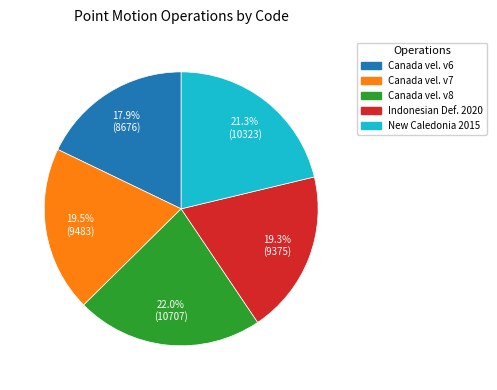

Is there a majority slice in this chart?

No